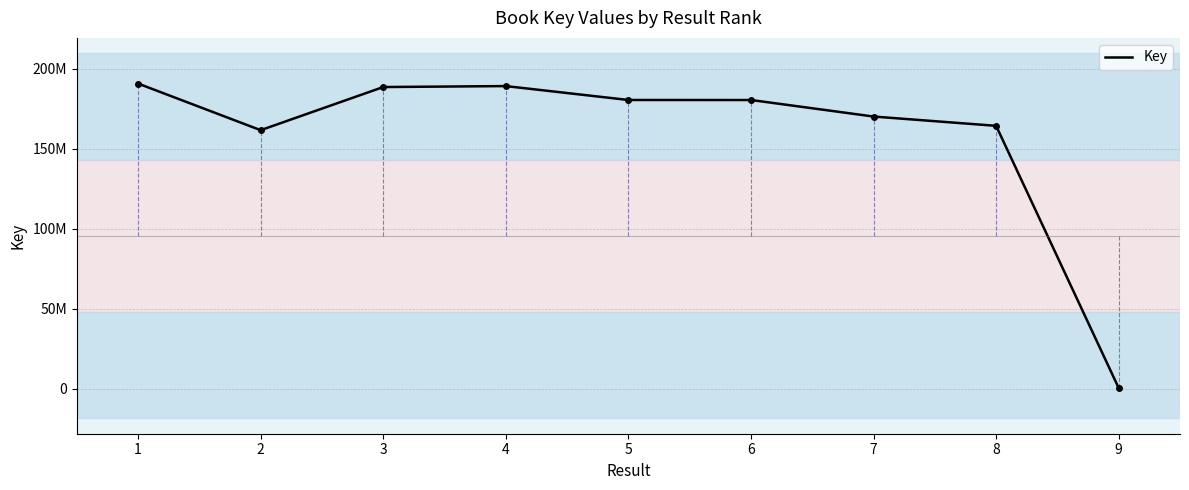

Where is the first local minimum?

2